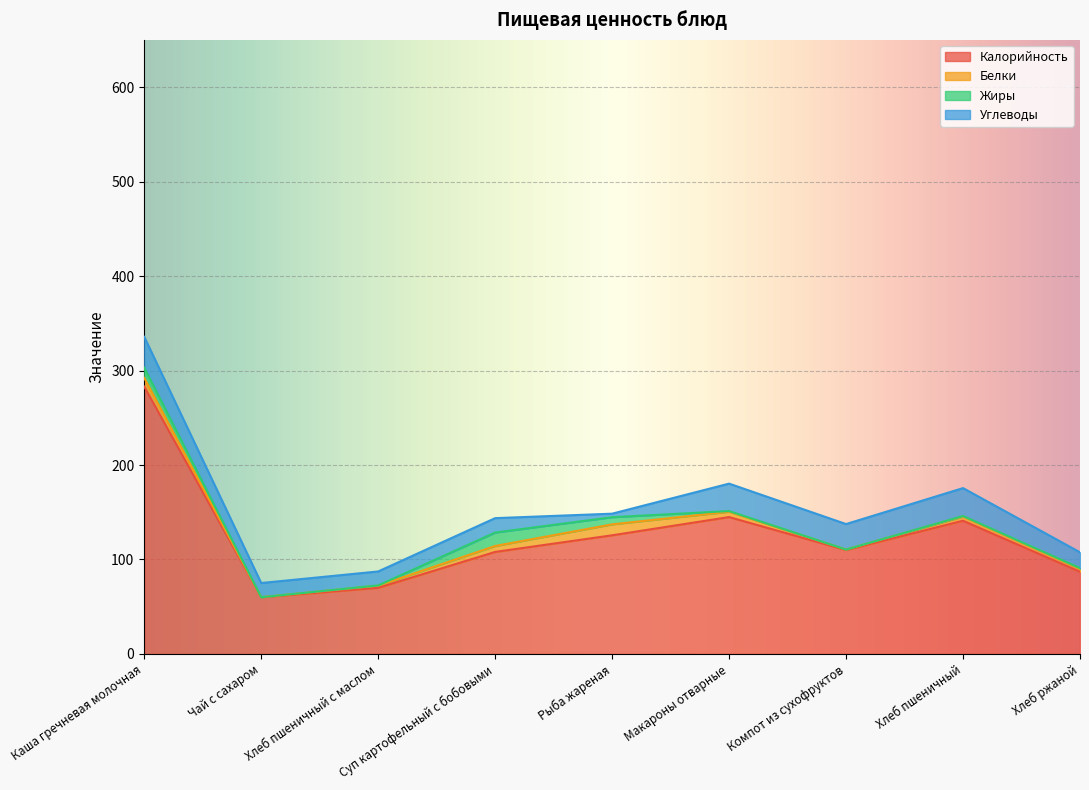

Which series changed the most between Хлеб пшеничный с маслом and Компот из сухофруктов?

Калорийность